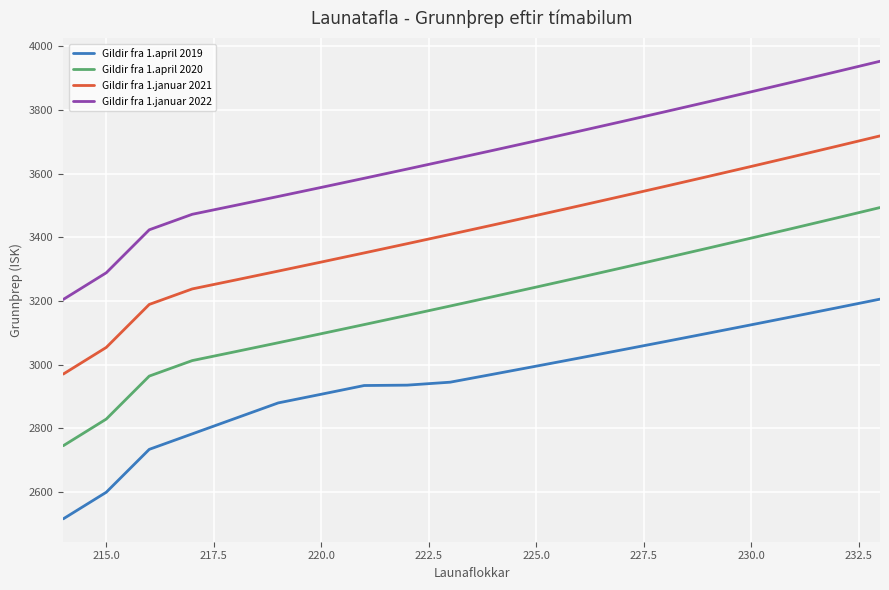

True or false: Gildir fra 1.april 2019 and Gildir fra 1.april 2020 cross at least once.

False